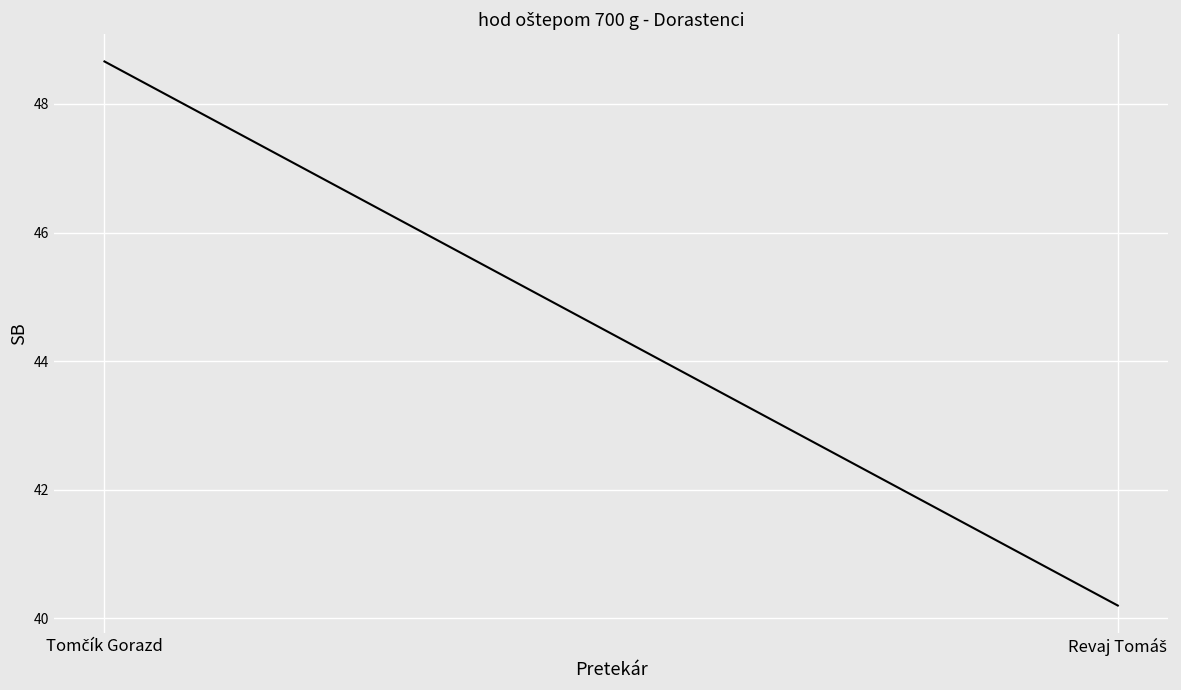

What is the label of the 2nd point from the left?

Revaj Tomáš